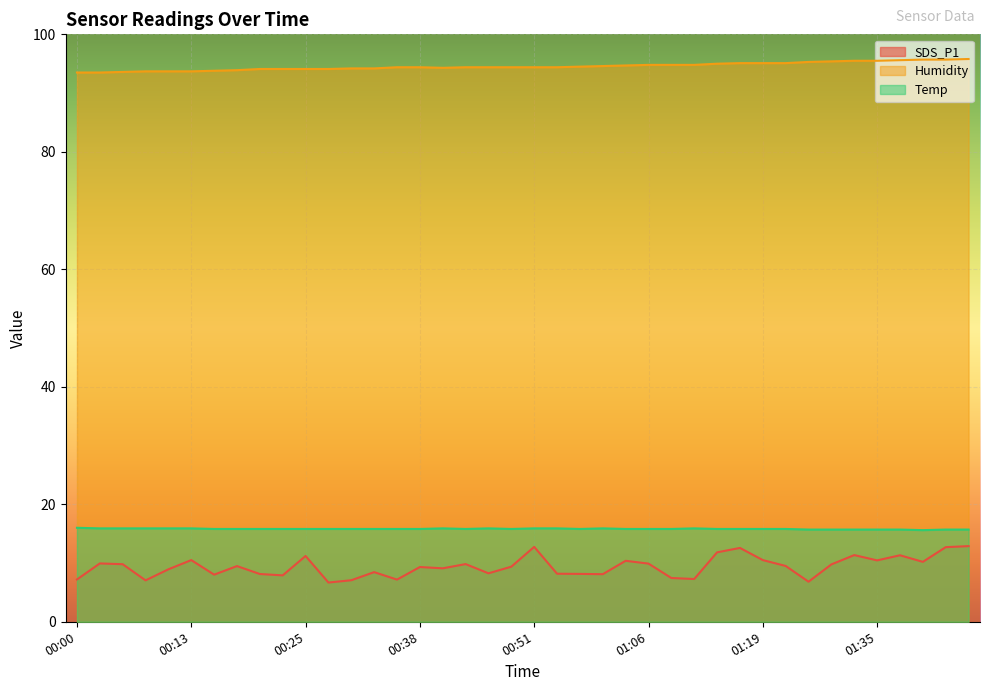

How many lines are shown in the chart?

3